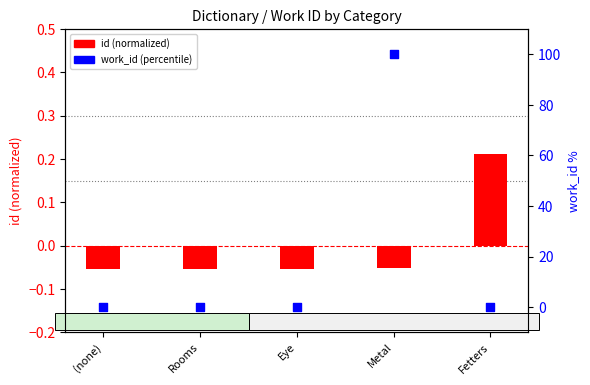

Which series has the widest spread of Y values?

work_id (percentile)